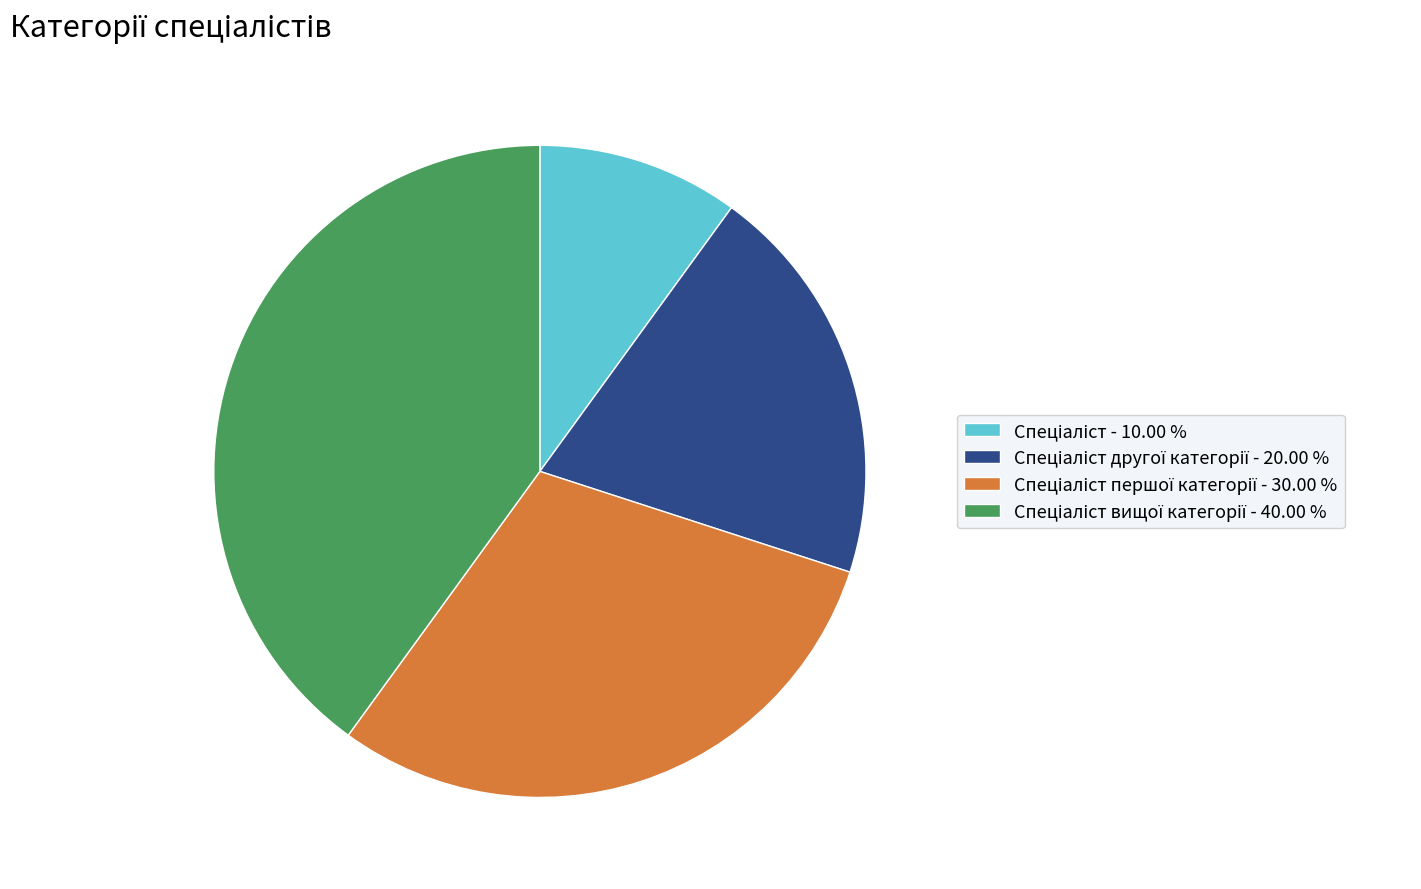

Is there any slice that represents more than half of the pie?

No